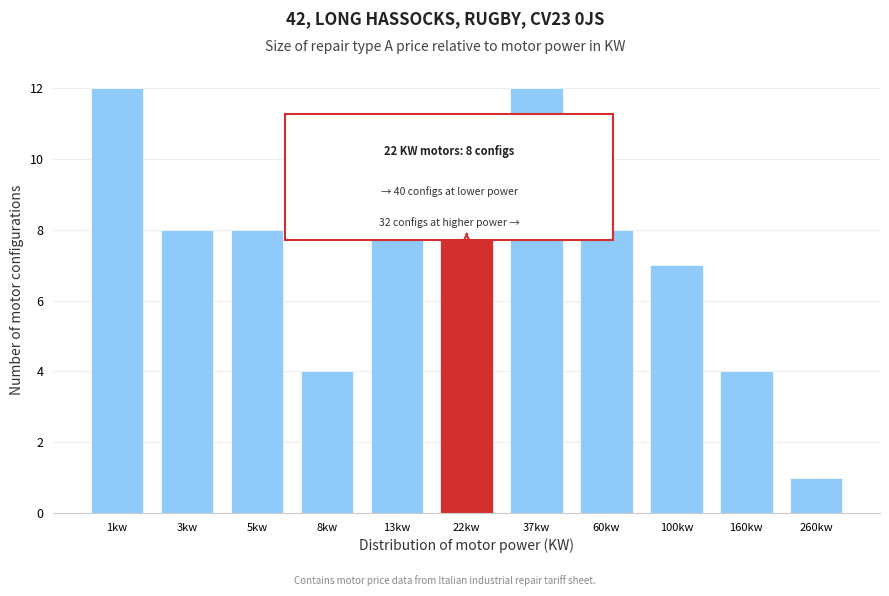

Reading left to right, extract all data points from this chart.

12	8	8	4	8	8	12	8	7	4	1